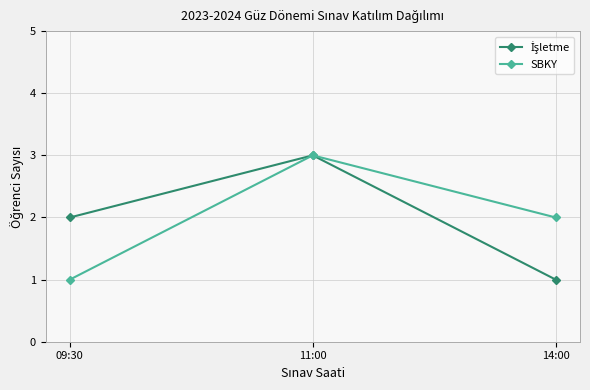

List the labels in order of SBKY value, smallest first.

09:30, 14:00, 11:00